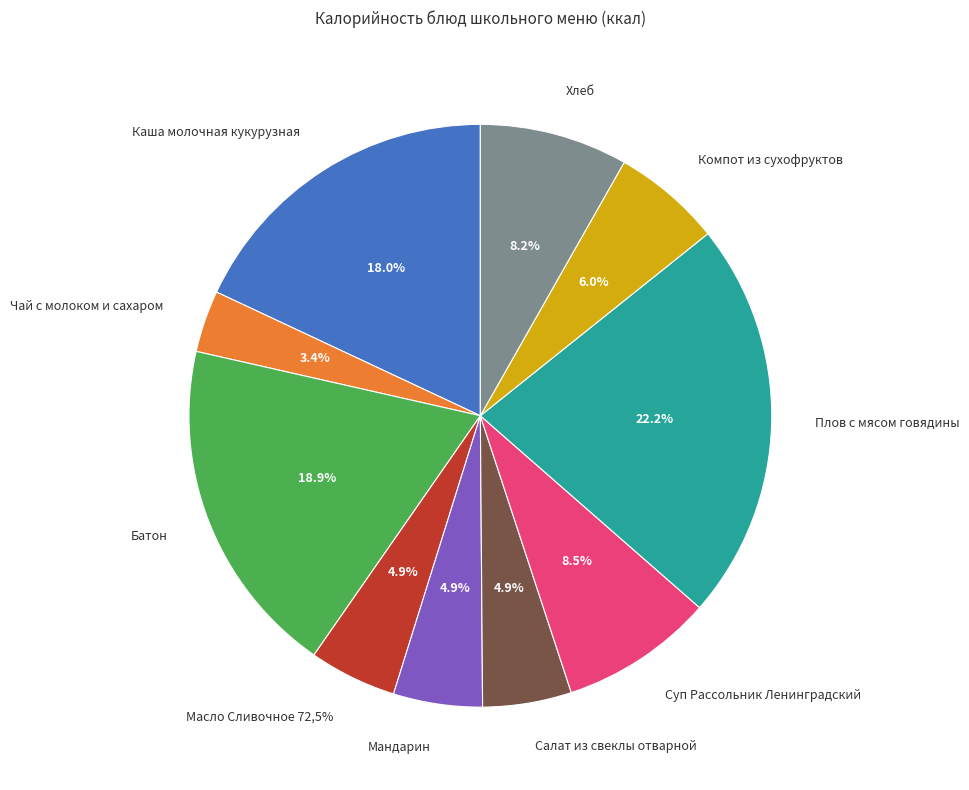

To the nearest percent, what percentage of the pie is Мандарин?

5%